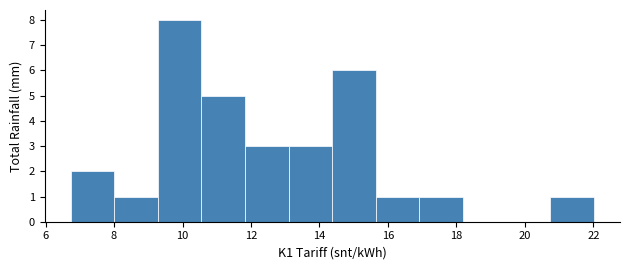

Reading left to right, transcribe this chart: for each bar, give the range it covers on the x-axis and its height. Neither the bar edges nor the heights are printed on the chart, so give them approximately, as read against the axes.

6.8 to 8.0: 2
8.0 to 9.2: 1
9.2 to 10.6: 8
10.6 to 11.8: 5
11.8 to 13.2: 3
13.2 to 14.4: 3
14.4 to 15.6: 6
15.6 to 17.0: 1
17.0 to 18.2: 1
18.2 to 19.4: 0
19.4 to 20.8: 0
20.8 to 22.0: 1